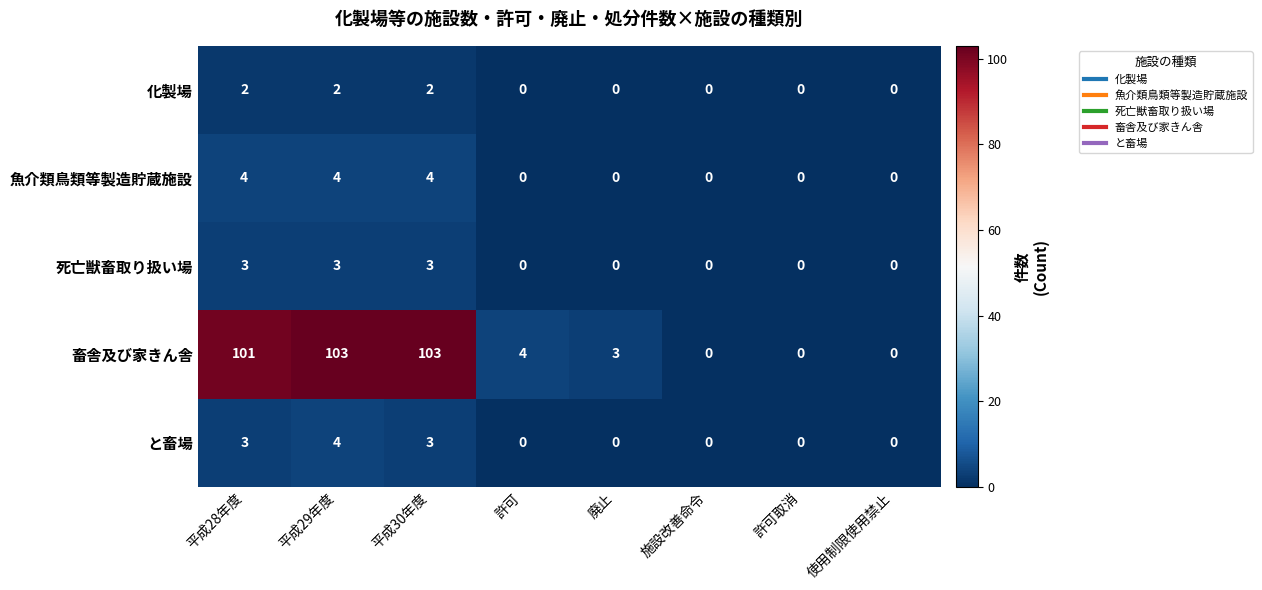

At which category is the sum across all series the highest?

平成29年度